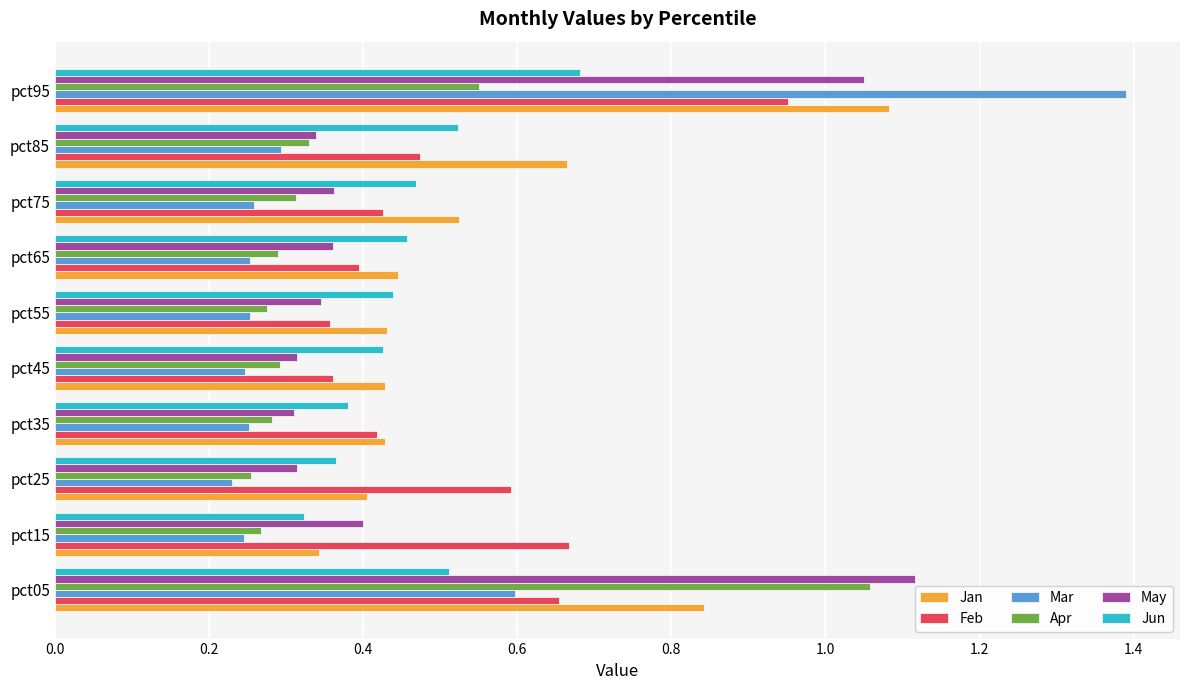

What is the sum of the Apr values at pct05 and pct75?

1.4